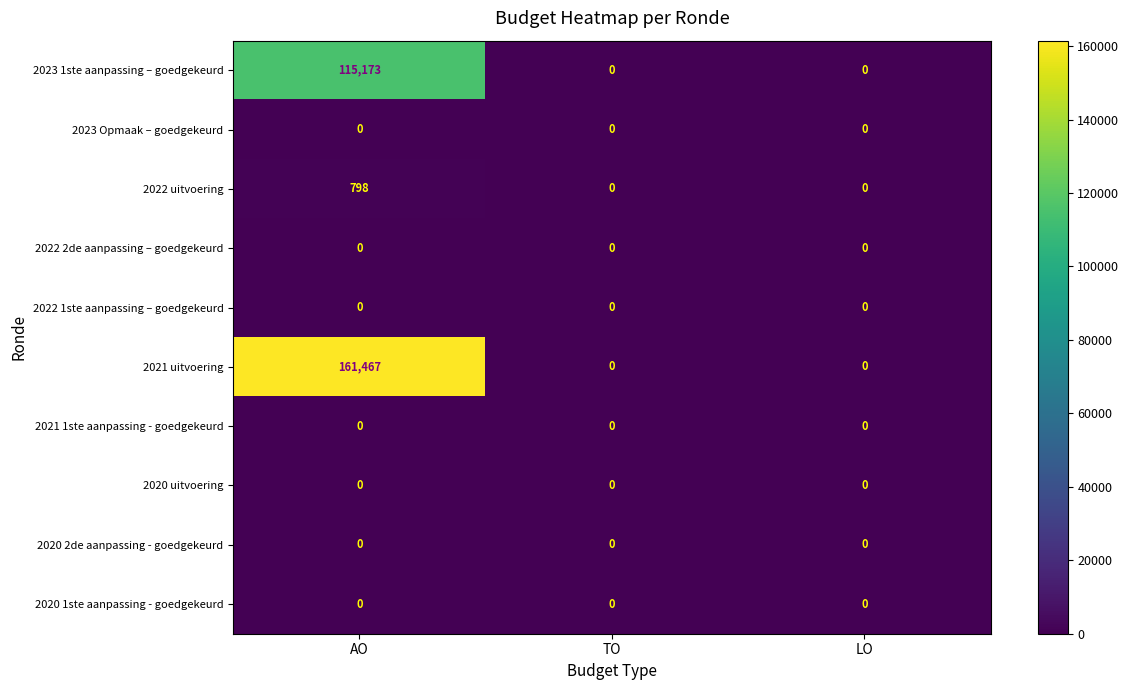

At which category is the sum across all series the highest?

AO